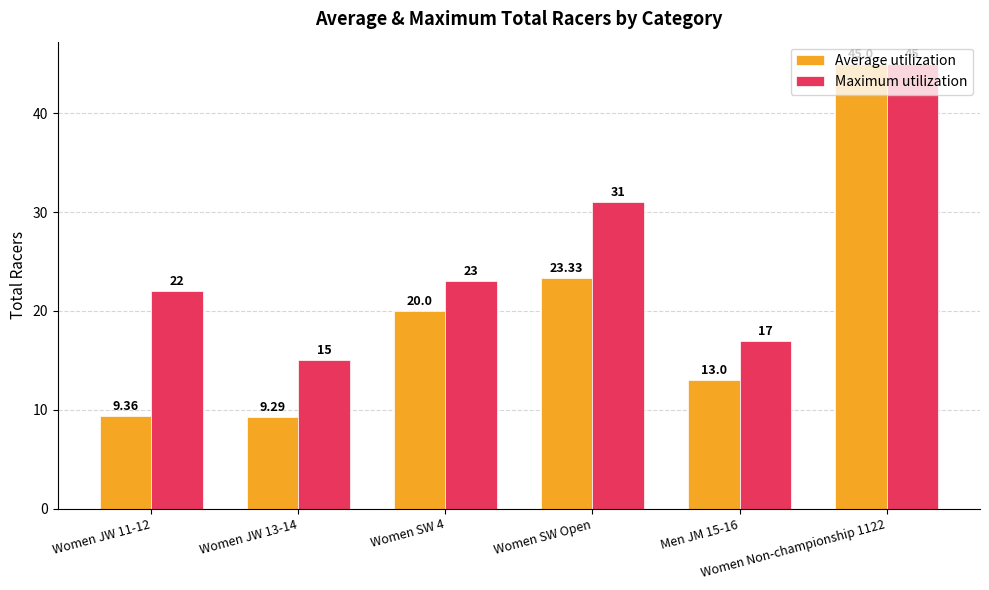

List the labels in order of Average utilization value, largest first.

Women Non-championship 1122, Women SW Open, Women SW 4, Men JM 15-16, Women JW 11-12, Women JW 13-14